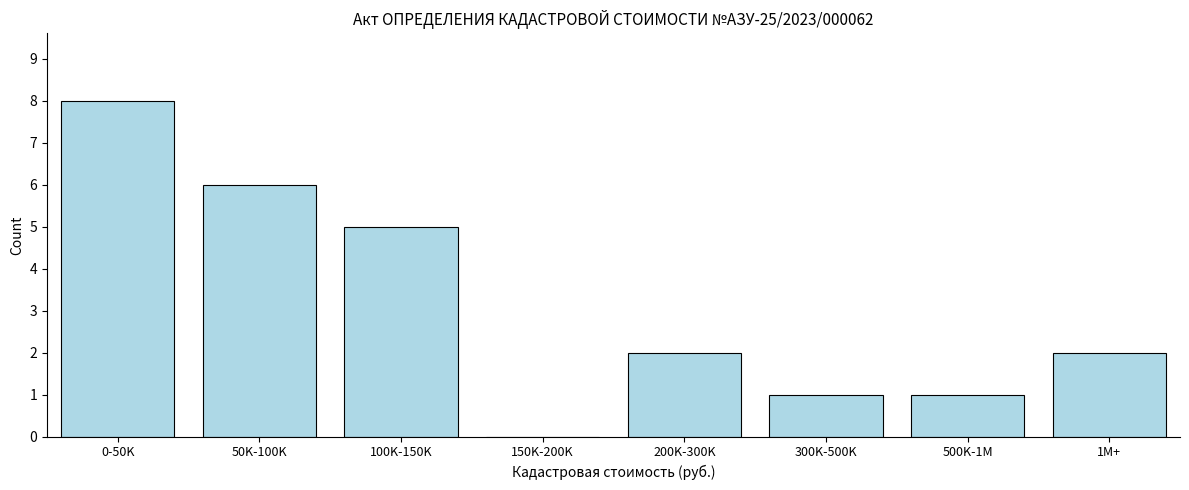

Reading left to right, extract all data points from this chart.

0-50K=8	50K-100K=6	100K-150K=5	150K-200K=0	200K-300K=2	300K-500K=1	500K-1M=1	1M+=2